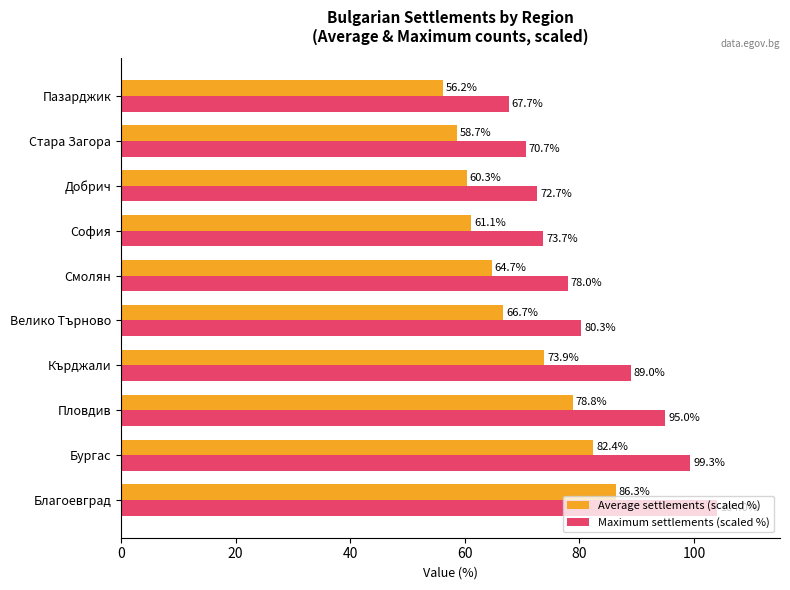

At which label is Maximum settlements (scaled %) closest to 85?

Кърджали